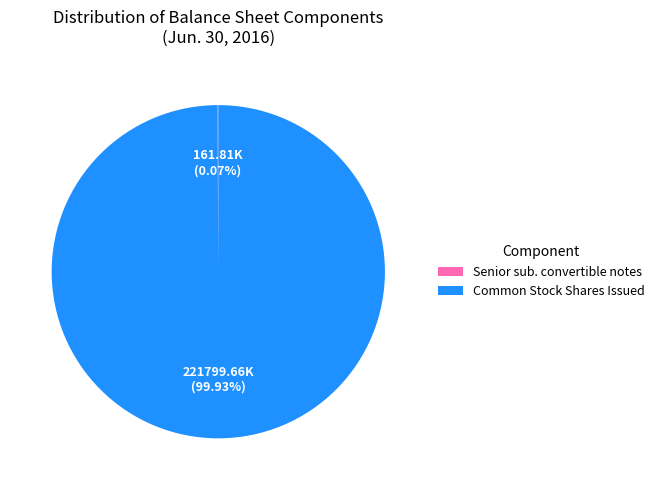

Does Common Stock Shares Issued represent more than half of the total?

Yes